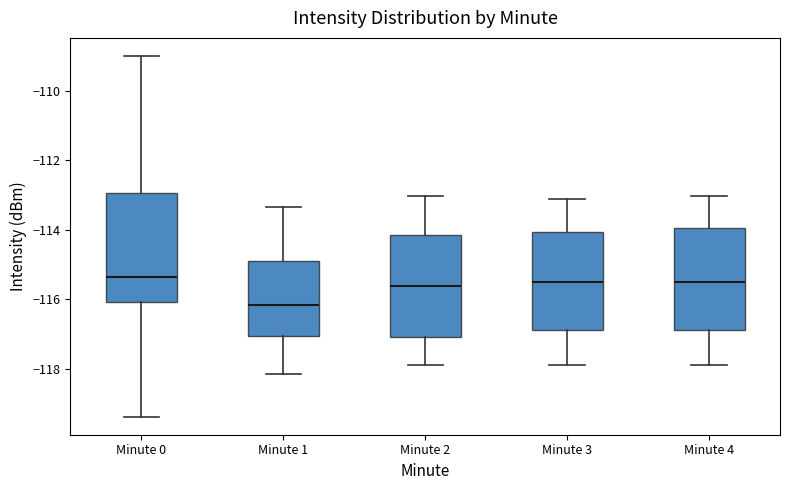

Reading left to right, read every box against the y-axis: the position of its median line, the range the box covers, and the ends of its whiskers. The values are not printed on the chart, so give them approximately, as read against the axis.

Minute 0: median -115.4, box -116.0 to -113.0, whiskers -119.4 to -109.0
Minute 1: median -116.2, box -117.0 to -115.0, whiskers -118.2 to -113.4
Minute 2: median -115.6, box -117.0 to -114.2, whiskers -118.0 to -113.0
Minute 3: median -115.6, box -116.8 to -114.0, whiskers -118.0 to -113.2
Minute 4: median -115.6, box -116.8 to -114.0, whiskers -118.0 to -113.0